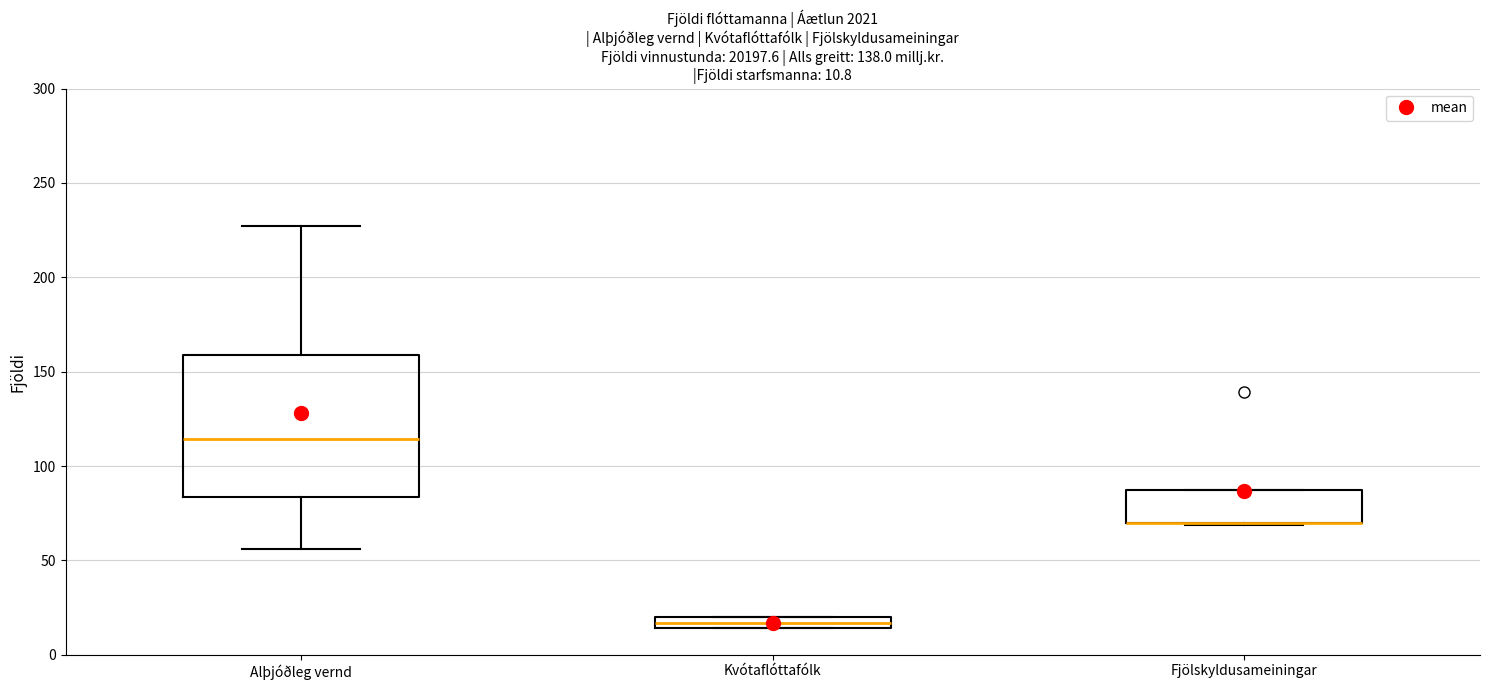

Comparing the boxes themselves (not the whiskers), which one is the tallest?

Alþjóðleg vernd